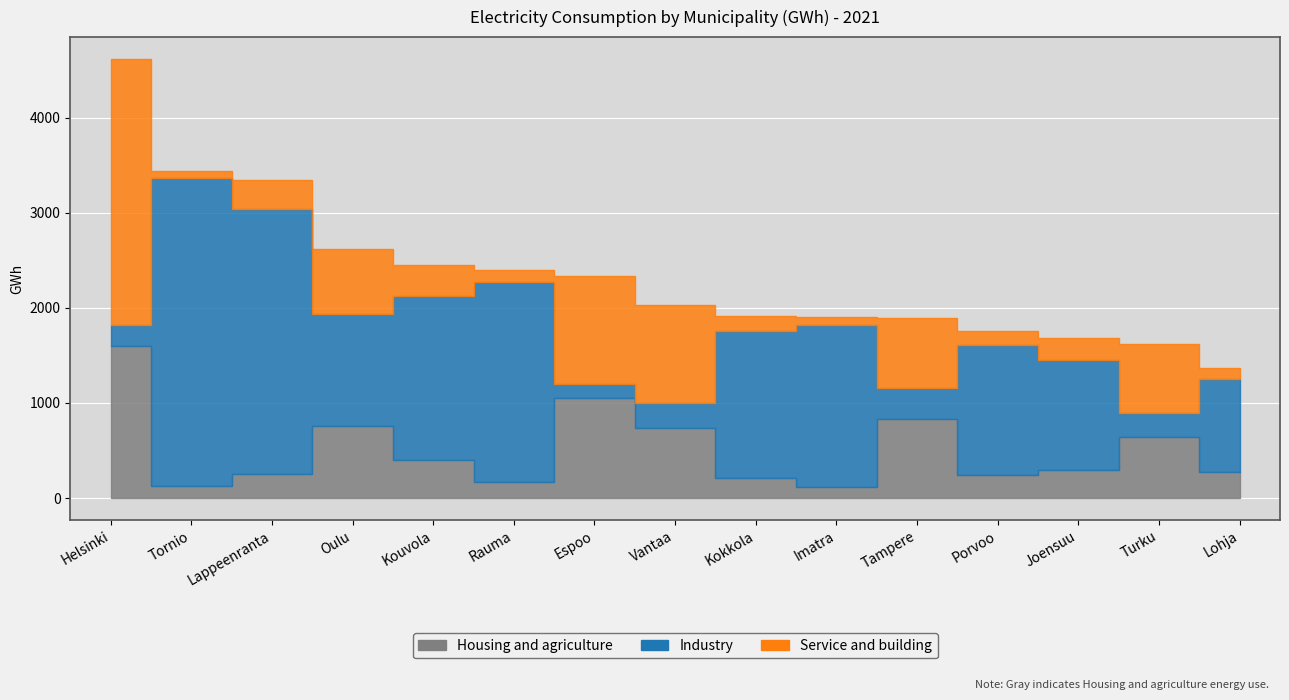

What is the label of the 1st point from the right?

Lohja